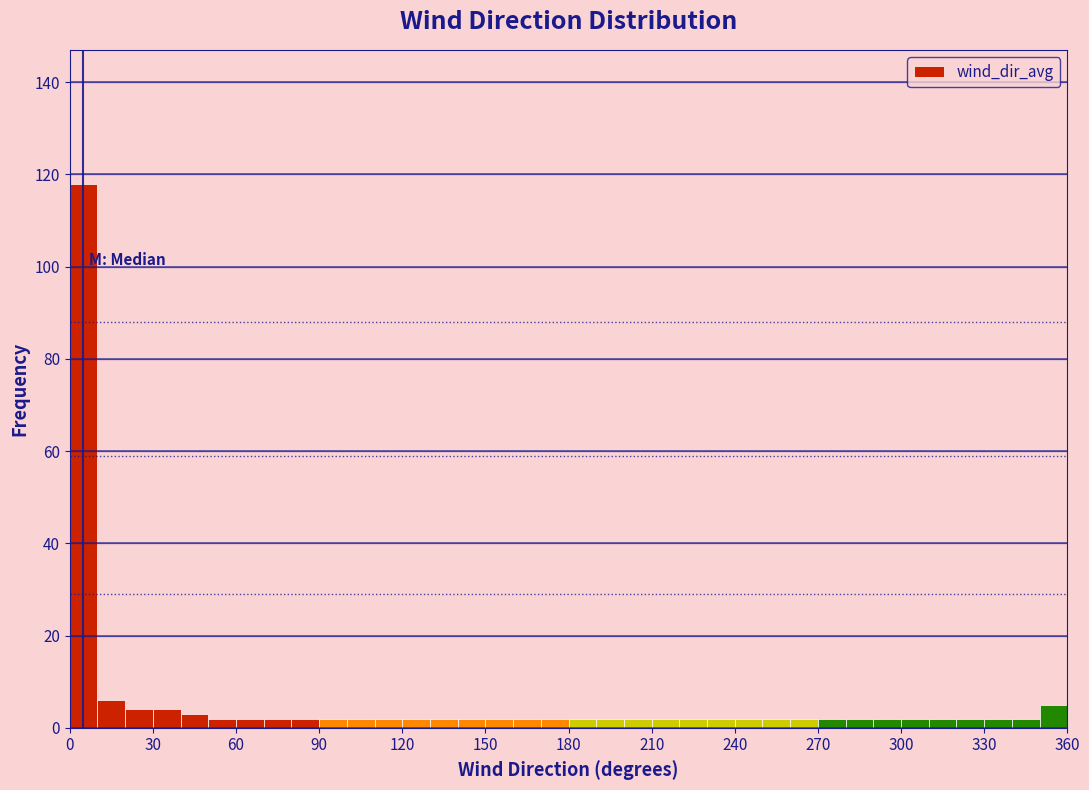

Read against the x-axis, roughly where is the centre of the tallest bar?

5